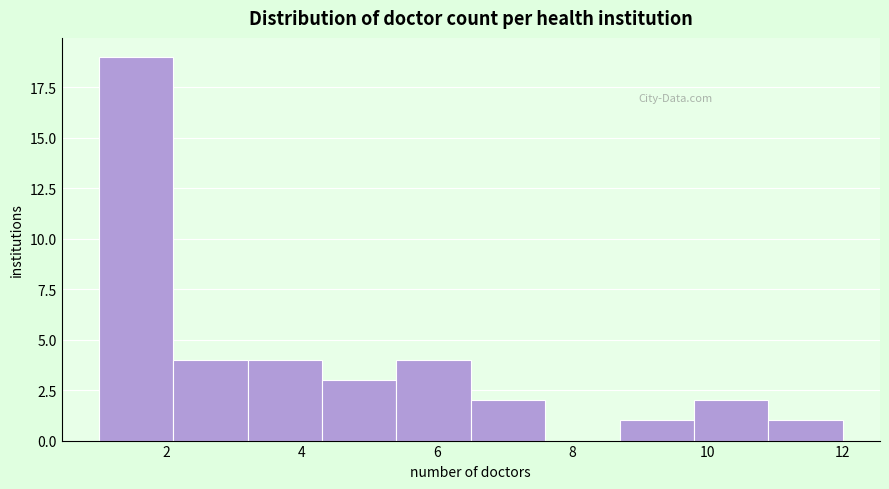

Over which range of the x-axis is the bar tallest?

1.0 to 2.1